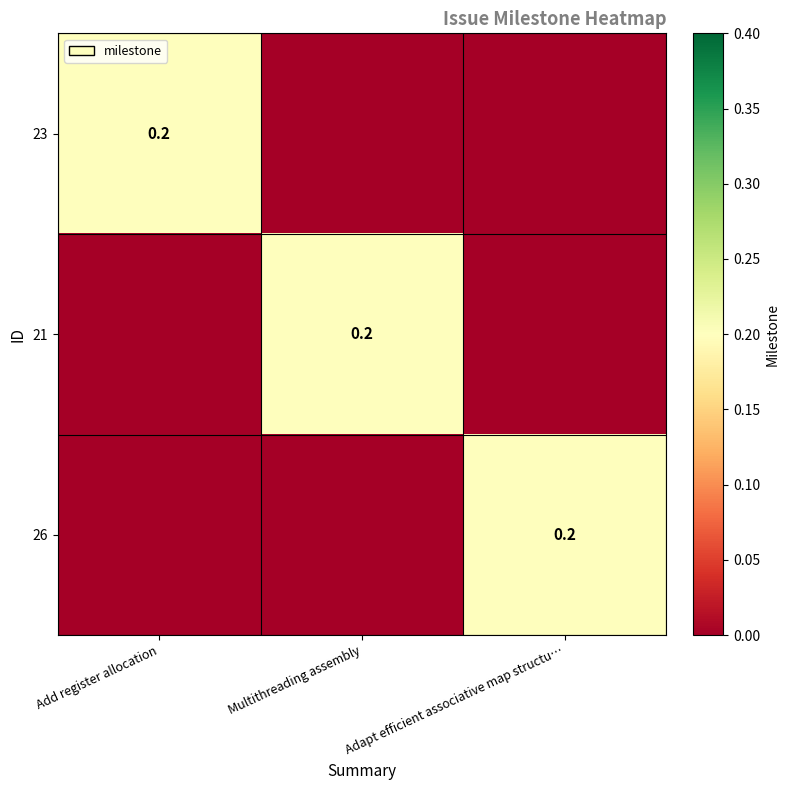

Between Multithreading assembly and Adapt efficient associative map structu…, which is larger?

Multithreading assembly